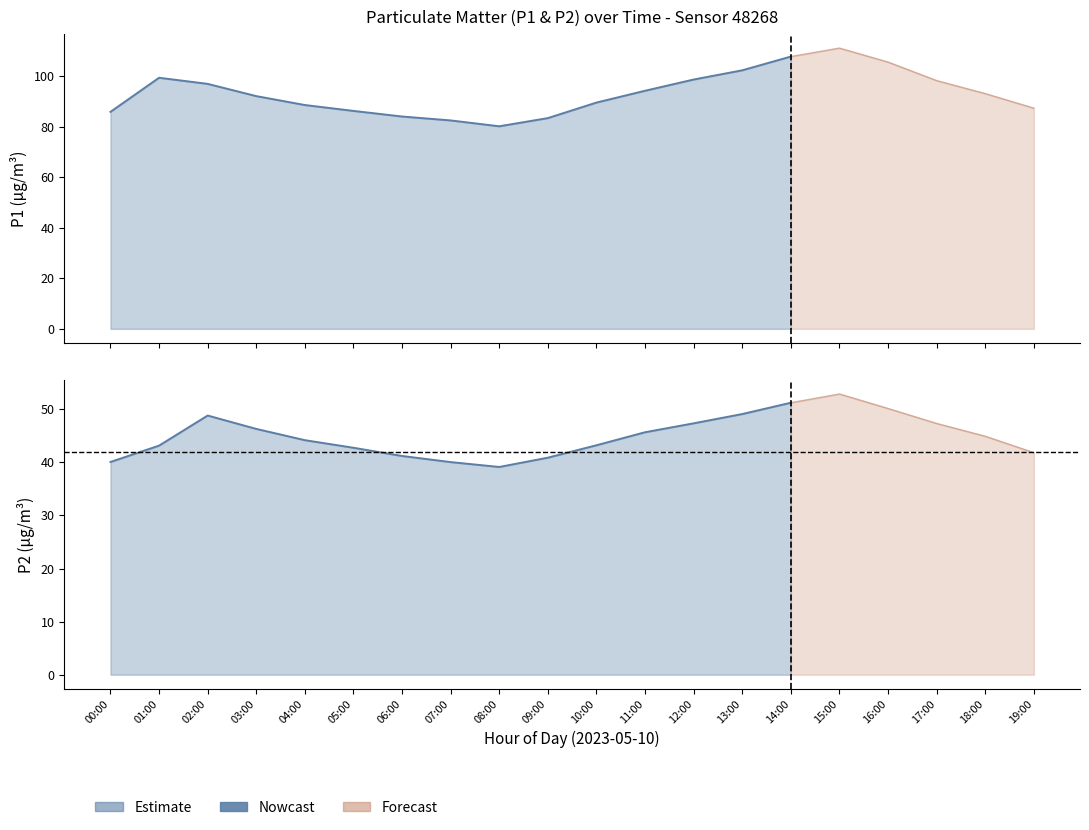

At which category does P1 reach its first local valley?

08:00